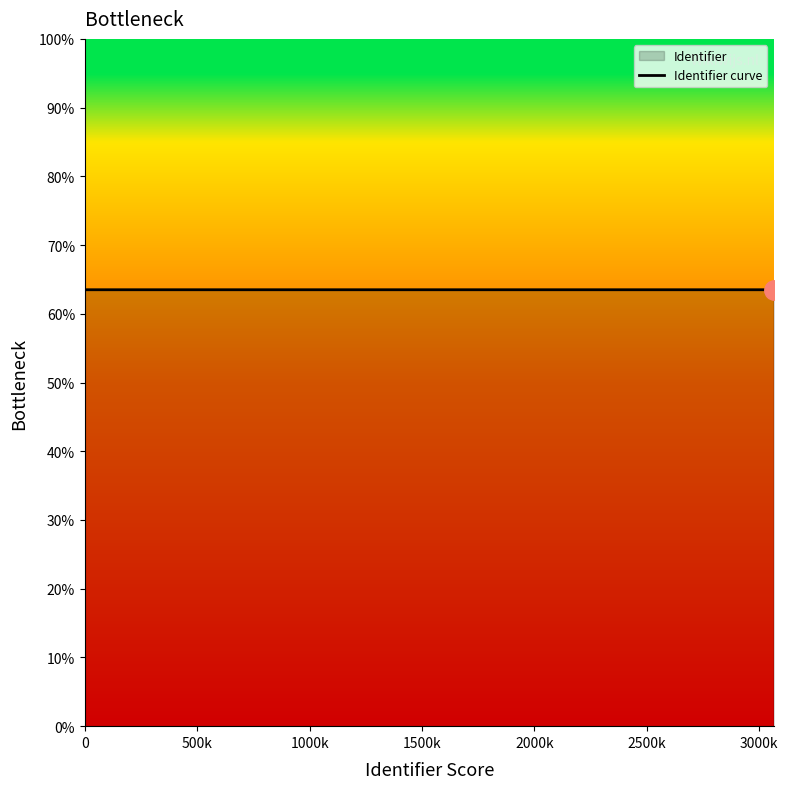

What is the average value?

63.5